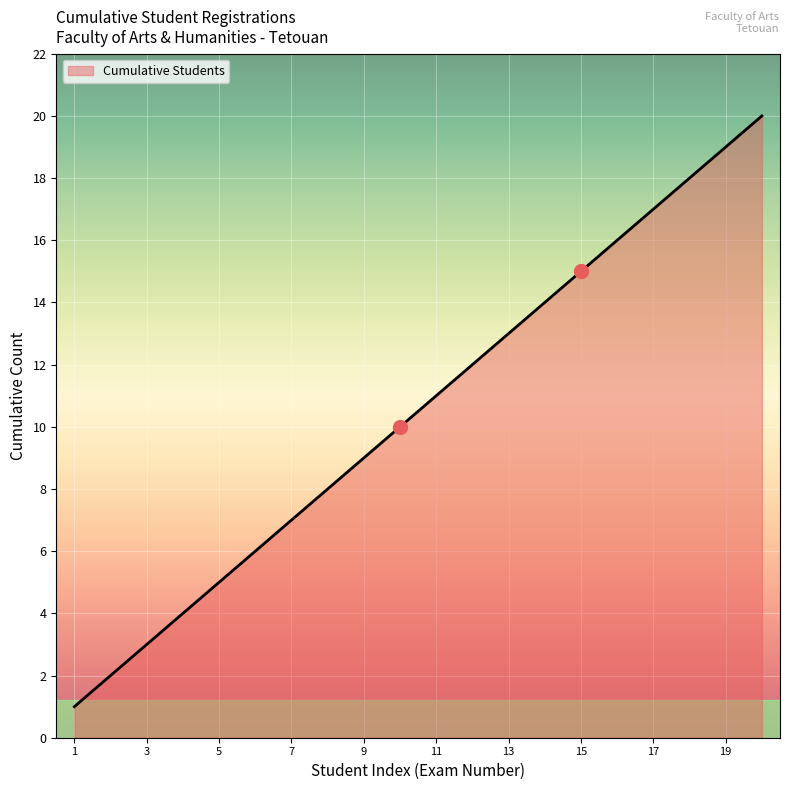

What is the value of the 17th point from the left?

17